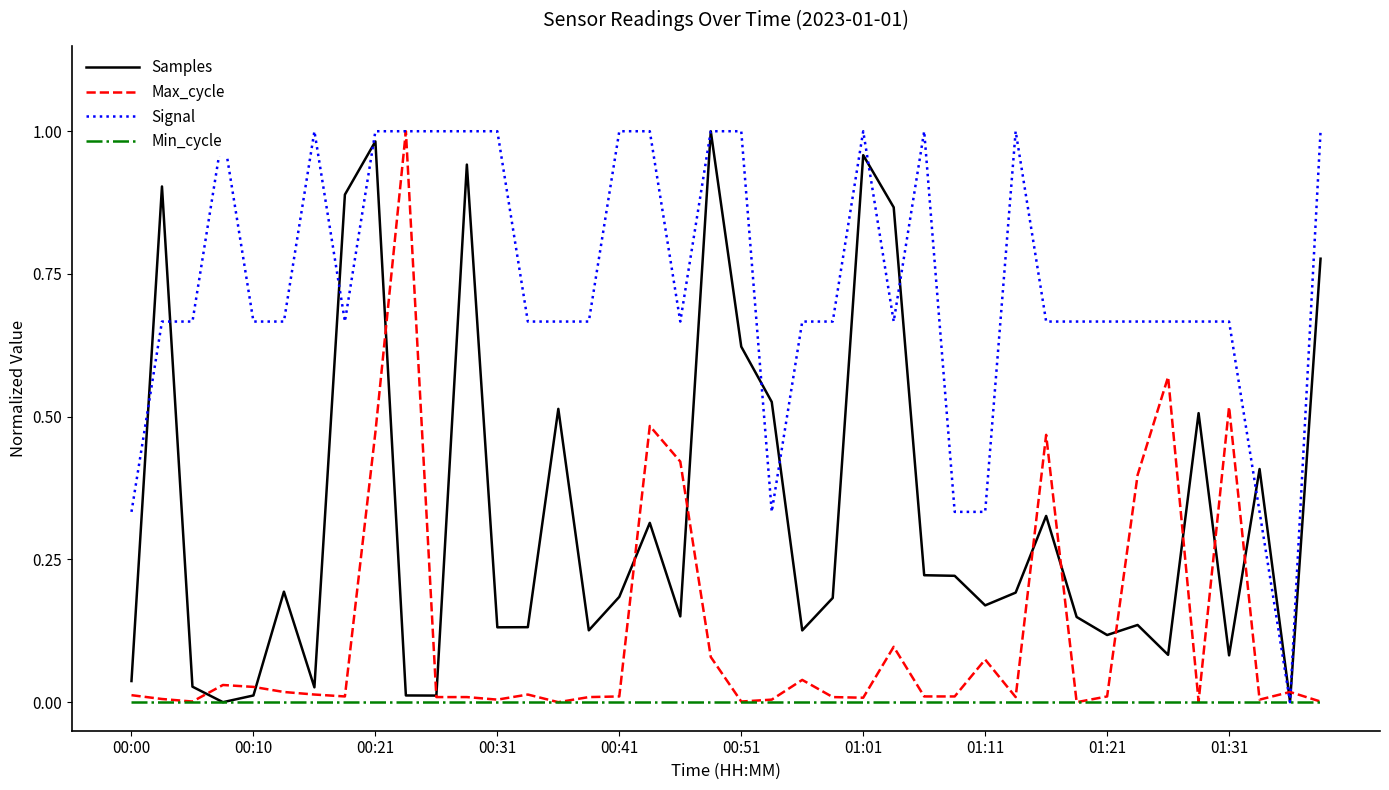

Reading left to right, list all the values displayed in this chart.

Samples: 0.0	0.9	0.0	0.0	0.0	0.2	0.0	0.9	1.0	0.0	0.0	0.9	0.1	0.1	0.5	0.1	0.2	0.3	0.2	1.0	0.6	0.5	0.1	0.2	1.0	0.9	0.2	0.2	0.2	0.2	0.3	0.1	0.1	0.1	0.1	0.5	0.1	0.4	0.0	0.8
Max_cycle: 0.0	0.0	0.0	0.0	0.0	0.0	0.0	0.0	0.5	1.0	0.0	0.0	0.0	0.0	0.0	0.0	0.0	0.5	0.4	0.1	0.0	0.0	0.0	0.0	0.0	0.1	0.0	0.0	0.1	0.0	0.5	0.0	0.0	0.4	0.6	0.0	0.5	0.0	0.0	0.0
Signal: 0.3	0.7	0.7	1.0	0.7	0.7	1.0	0.7	1.0	1.0	1.0	1.0	1.0	0.7	0.7	0.7	1.0	1.0	0.7	1.0	1.0	0.3	0.7	0.7	1.0	0.7	1.0	0.3	0.3	1.0	0.7	0.7	0.7	0.7	0.7	0.7	0.7	0.3	0.0	1.0
Min_cycle: 0.0	0.0	0.0	0.0	0.0	0.0	0.0	0.0	0.0	0.0	0.0	0.0	0.0	0.0	0.0	0.0	0.0	0.0	0.0	0.0	0.0	0.0	0.0	0.0	0.0	0.0	0.0	0.0	0.0	0.0	0.0	0.0	0.0	0.0	0.0	0.0	0.0	0.0	0.0	0.0